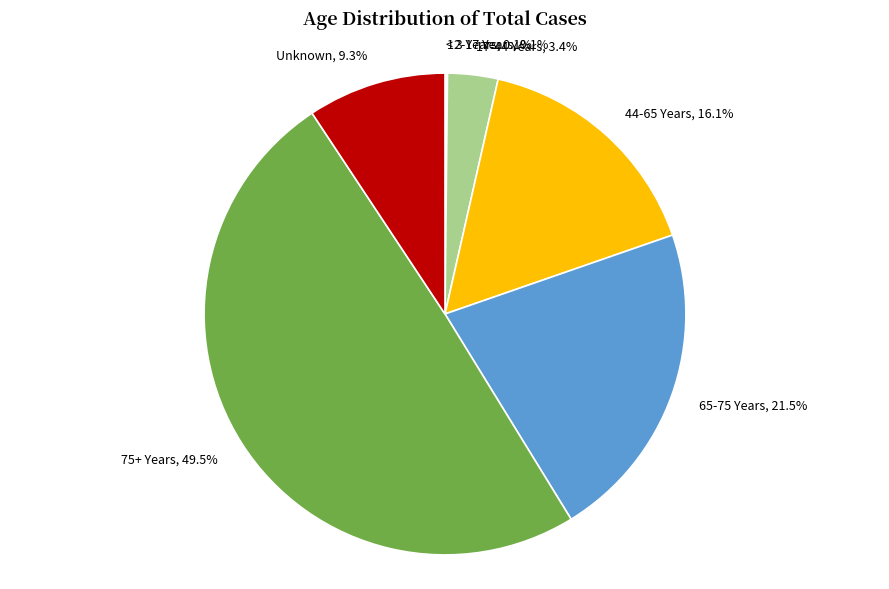

Is the sum of Unknown and 44-65 Years greater than half?

No